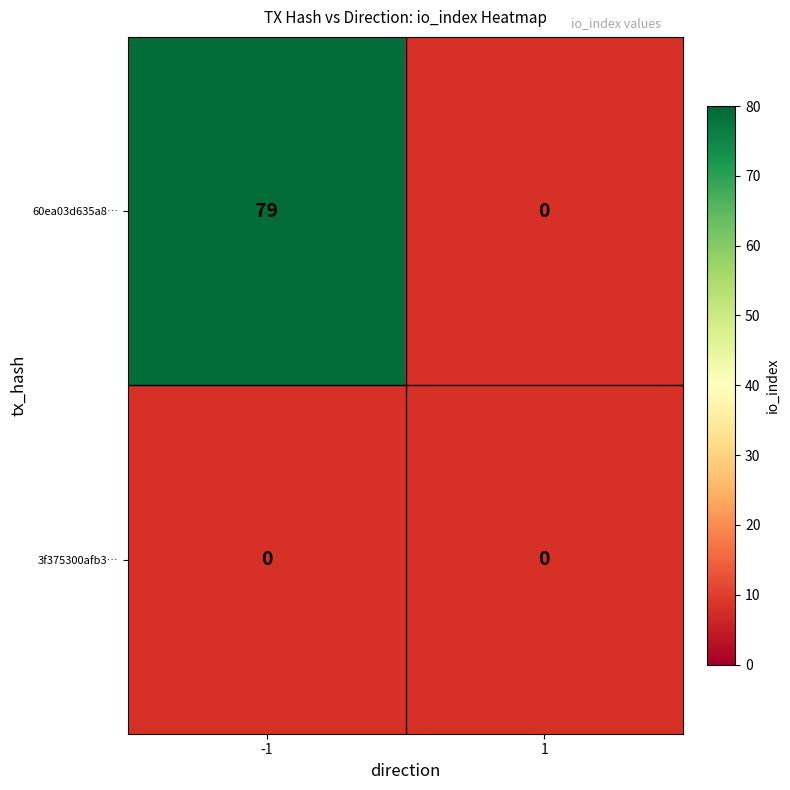

Which series has the widest spread of values?

60ea03d635a82521bdf4661e70c359b7dc58398